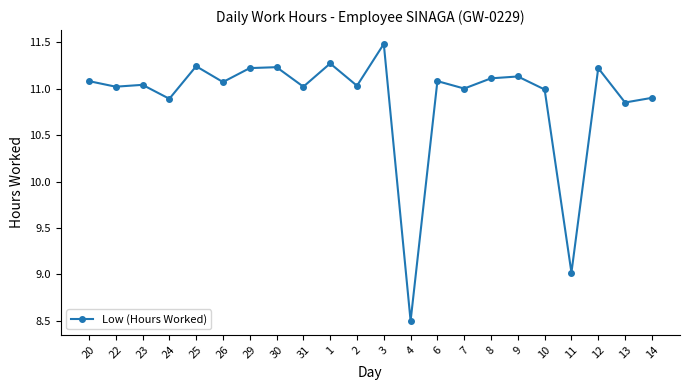

Approximately how many times larger is the value at 20 compared to 29?

1.0